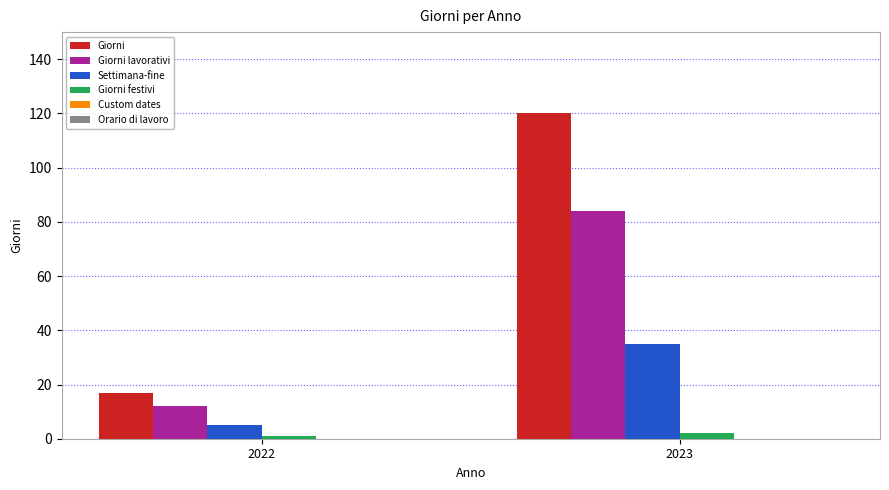

Reading right to left, transcribe all the data shown in this chart.

Giorni: 120	17
Giorni lavorativi: 84	12
Settimana-fine: 35	5
Giorni festivi: 2	1